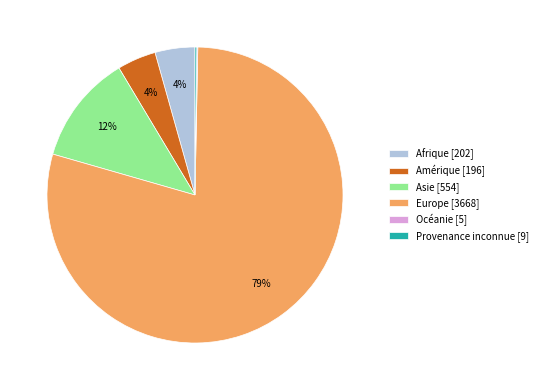

What percentage is the Afrique [202] slice, to the nearest percent?

4%